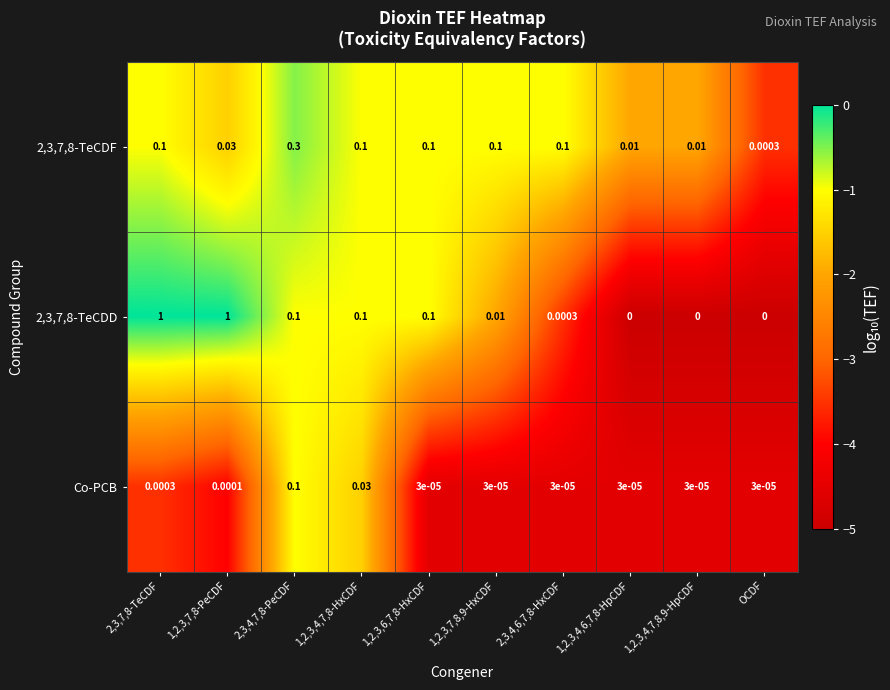

Is the value of 2,3,7,8-TeCDF at 1,2,3,4,7,8-HxCDF greater than the value of 2,3,7,8-TeCDD at 1,2,3,7,8,9-HxCDF?

Yes